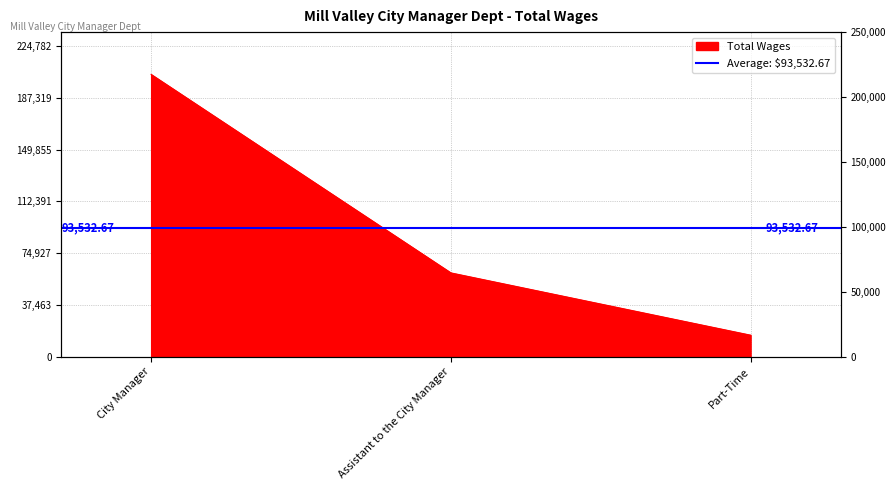

Which label corresponds to the largest value in the chart?

City Manager